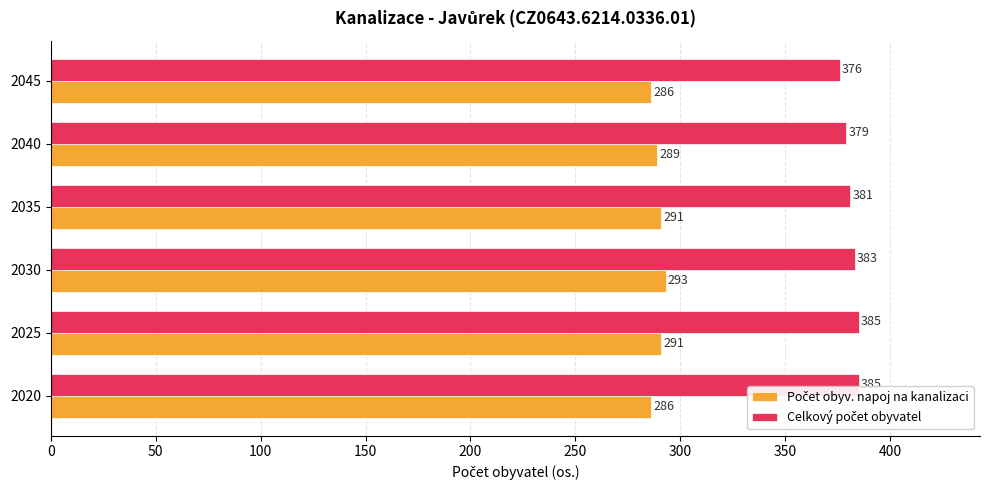

What is the spread (max minus min) of values at 2030?

90